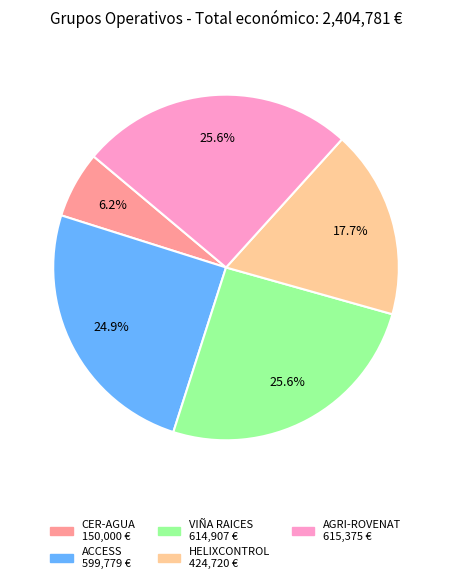

Which category has the smallest portion of the pie?

CER-AGUA